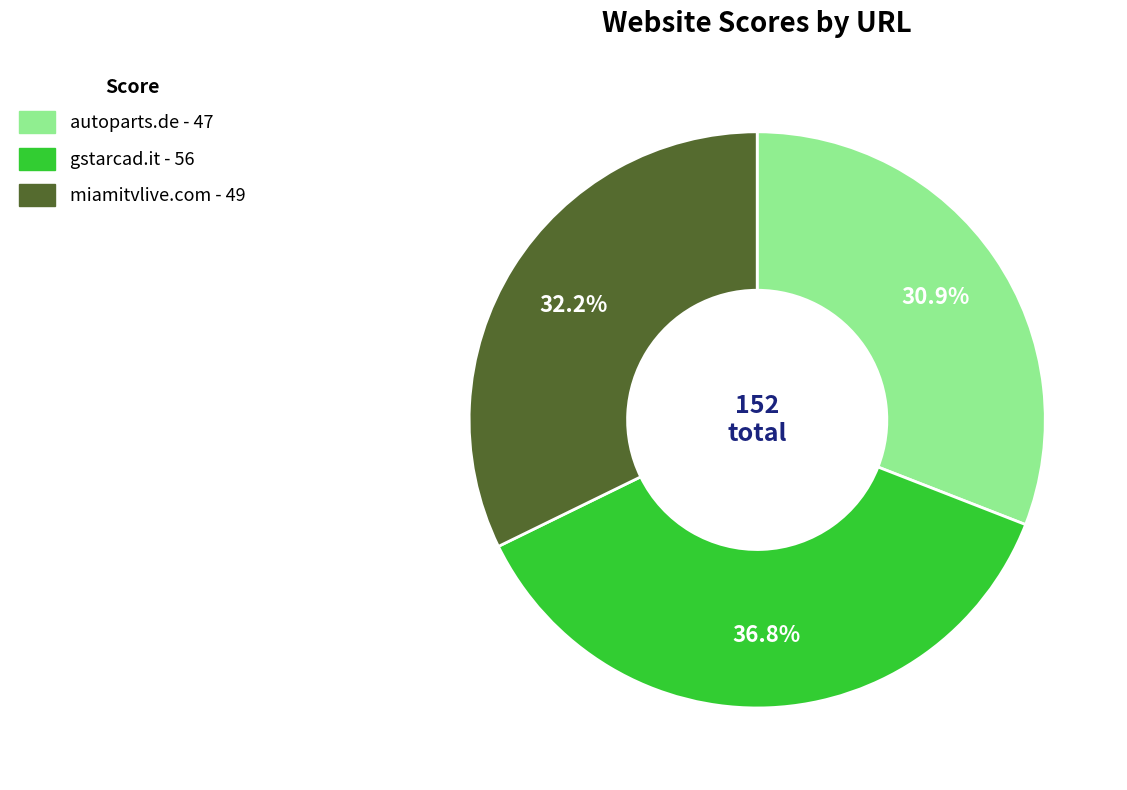

What percentage is the miamitvlive.com slice, to the nearest percent?

32%